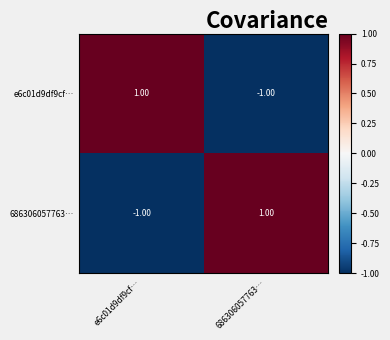

At 686306057763…, list the series in order from smallest to largest.

e6c01d9df9cf…, 686306057763…